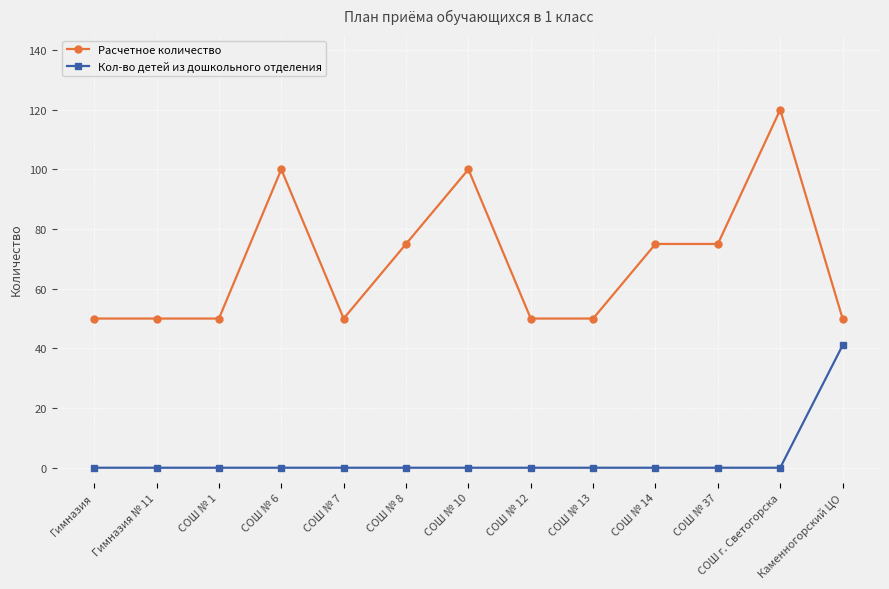

Rank the series at СОШ № 7 from highest to lowest value.

Расчетное количество, Кол-во детей из дошкольного отделения